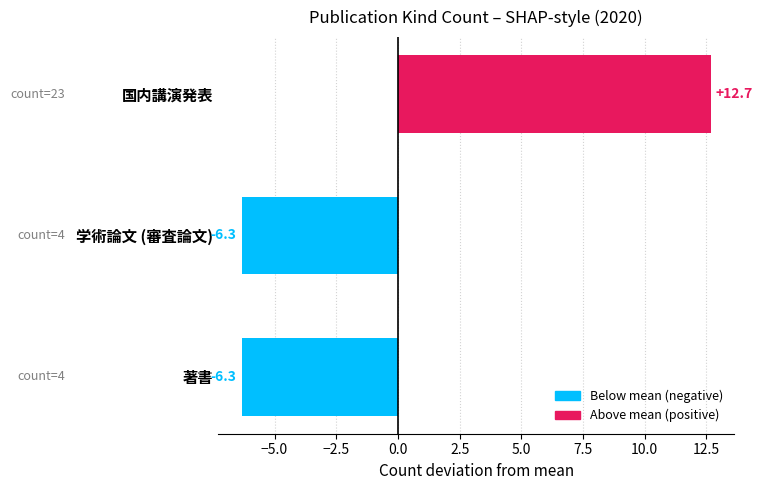

What is the change in value from 国内講演発表 to 著書?

-19.0